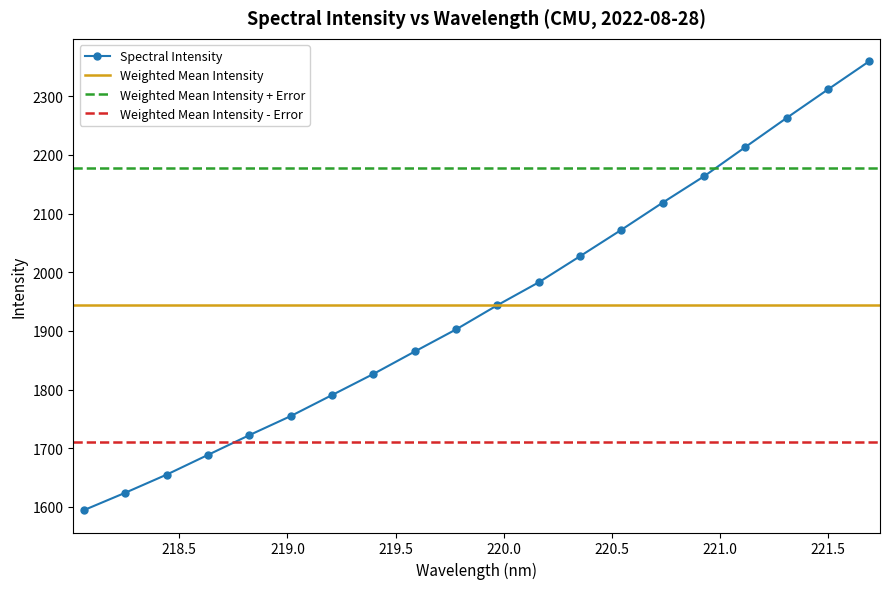

At which category does the chart reach its peak across all series?

221.6902